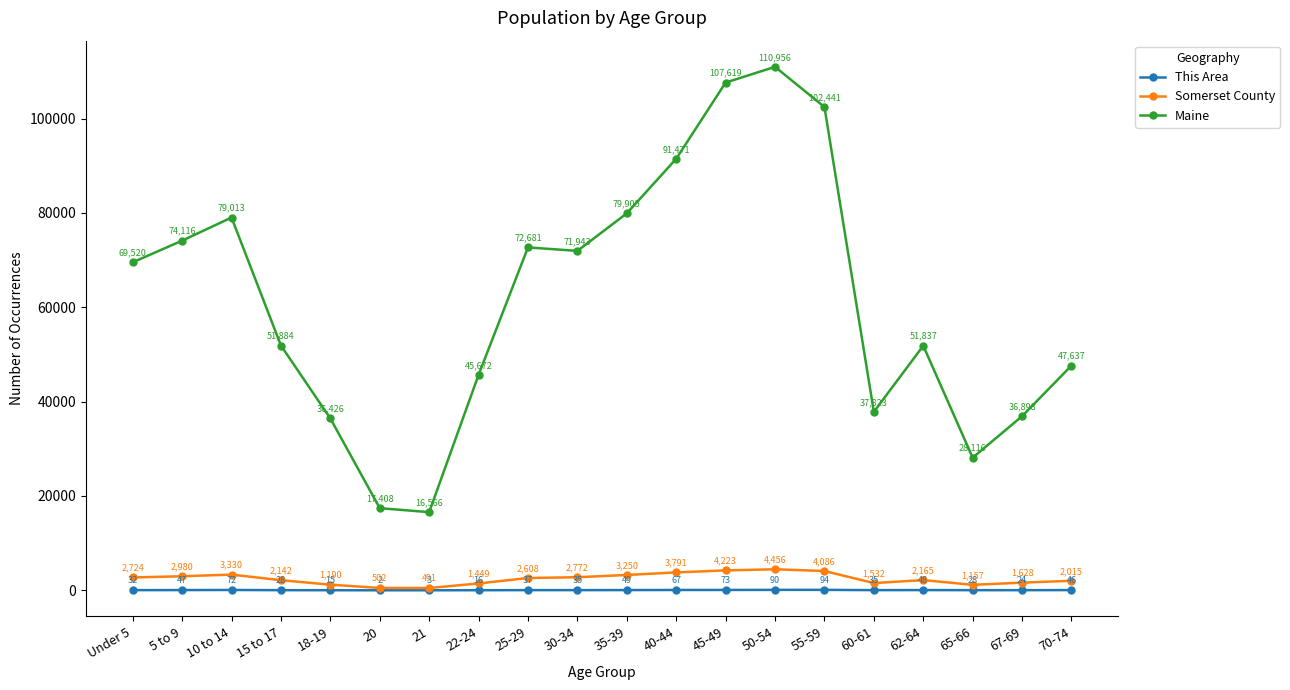

What is the sum of the Somerset County values at 55-59 and 15 to 17?

6228